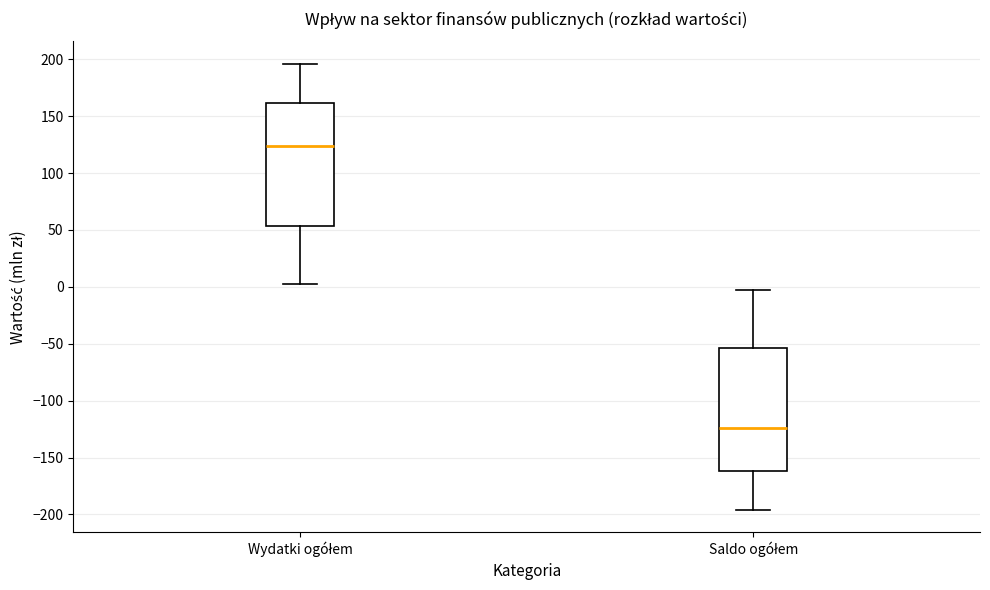

Where does the lower whisker of the box for Saldo ogółem end on the y-axis? The values are not printed on the chart, so give them approximately, as read against the axis.

-195